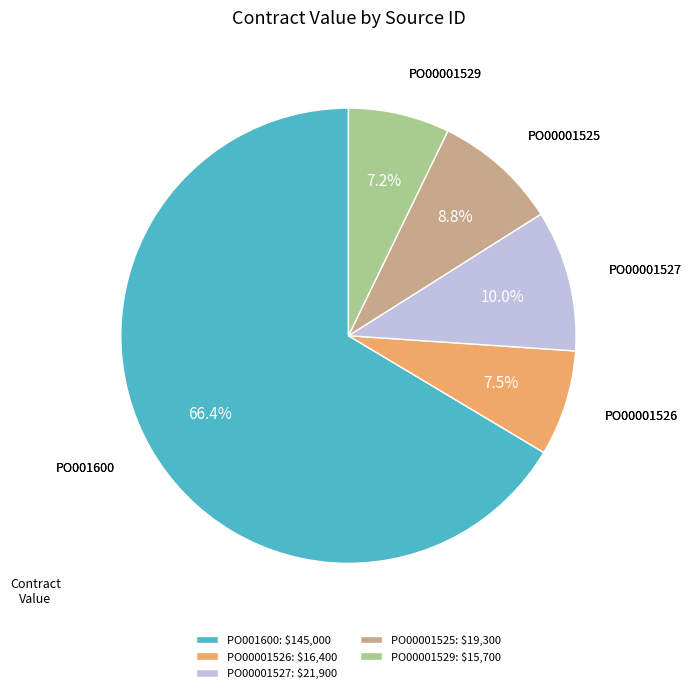

True or false: PO00001526 accounts for 22% of the total.

False